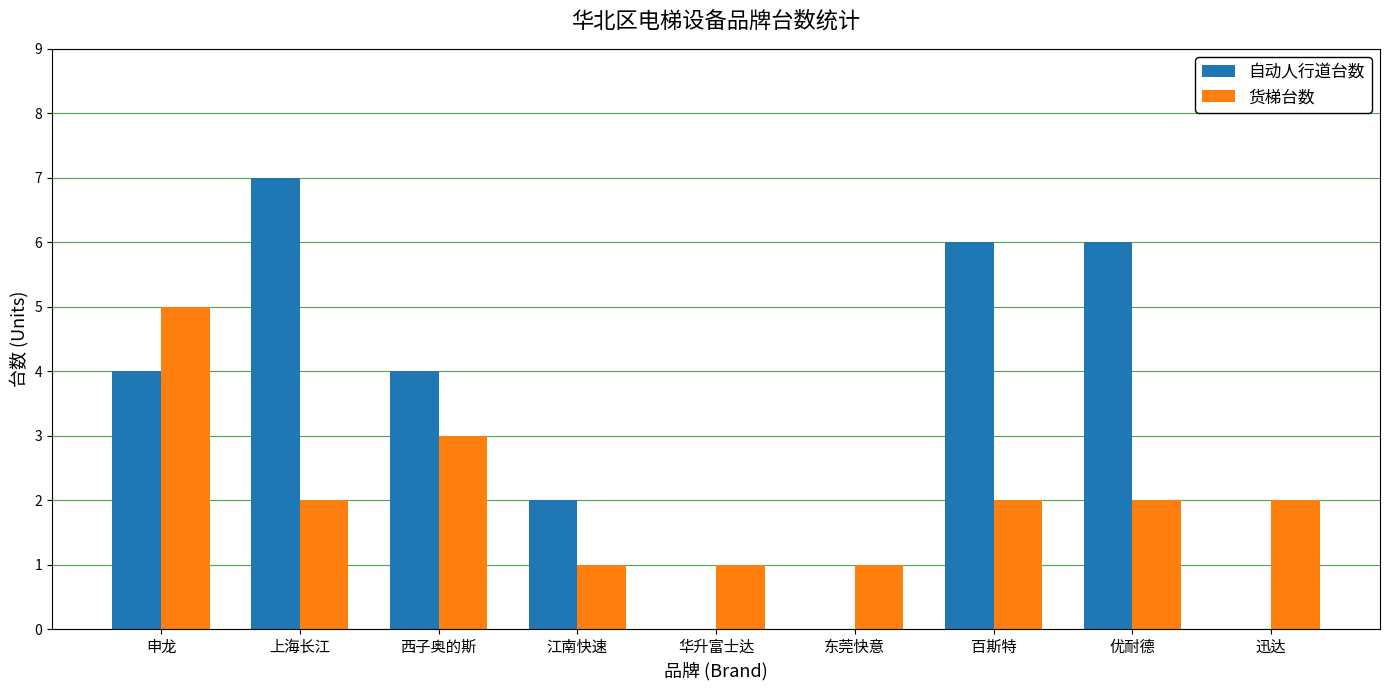

How many series are shown in this chart?

2